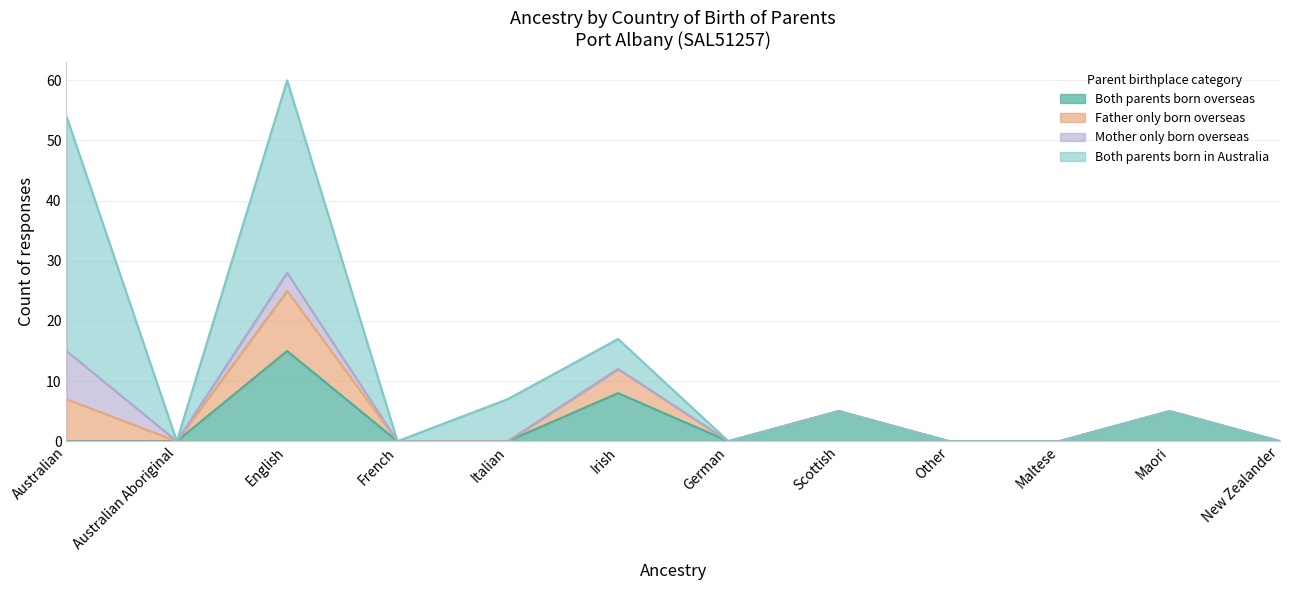

The value of Both parents born overseas at Australian is -7. True or false?

False